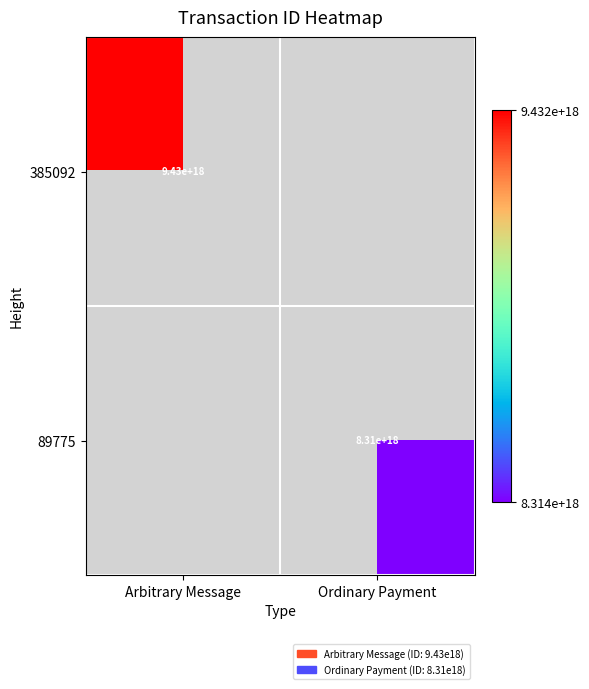

The value of 385092 at Arbitrary Message is 13686091598922655744. True or false?

False